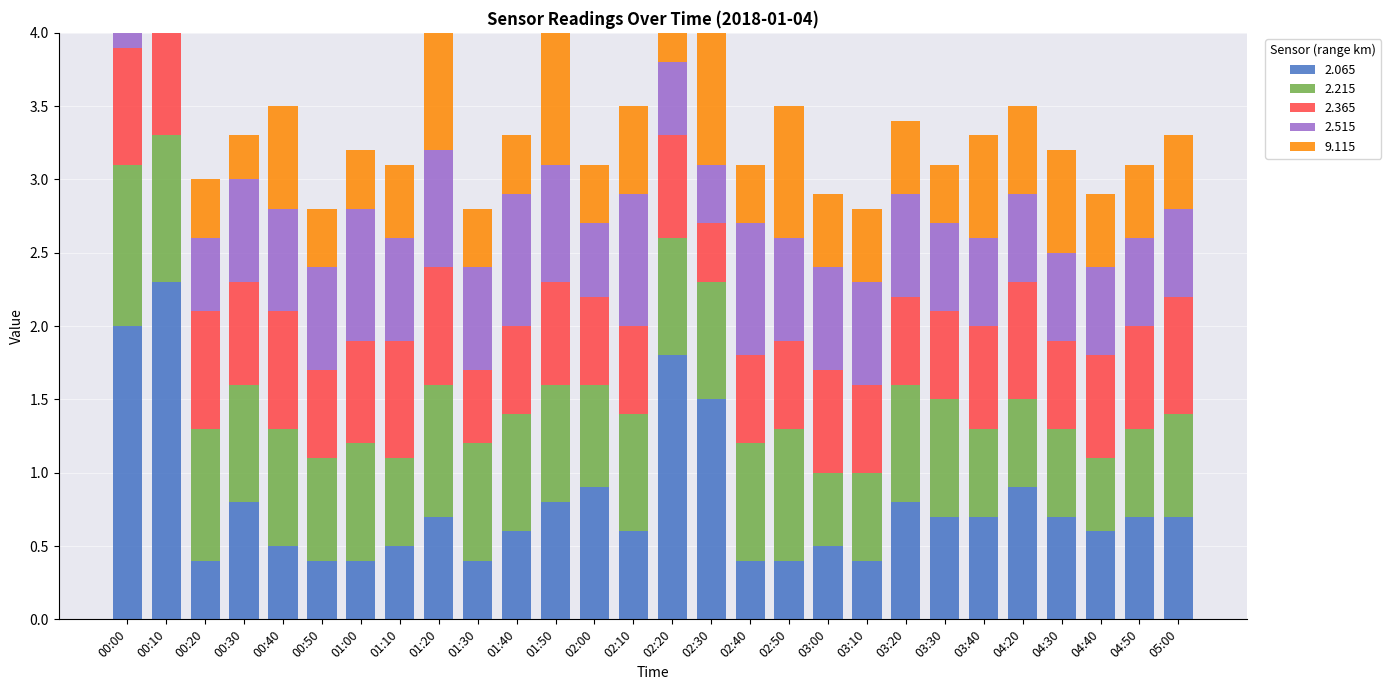

The value of 2.515 at 00:20 is 0.9. True or false?

False